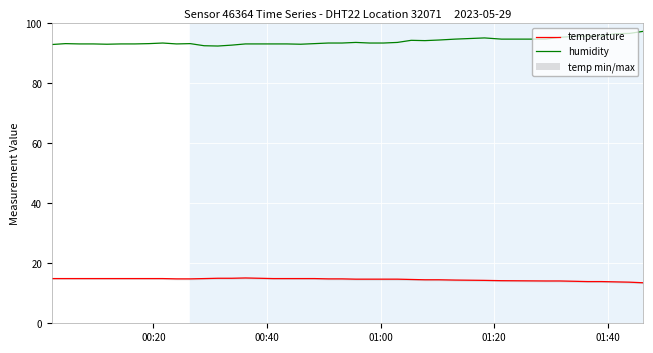

How many values in the temperature series are below 14?

5